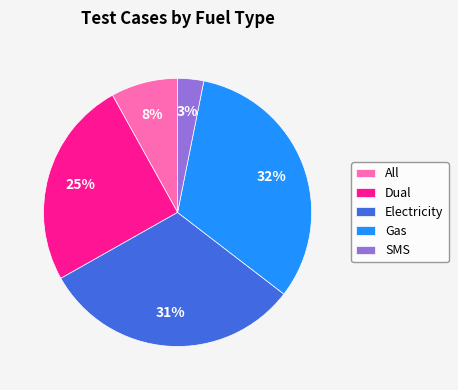

The Gas slice represents 47% of the pie. True or false?

False